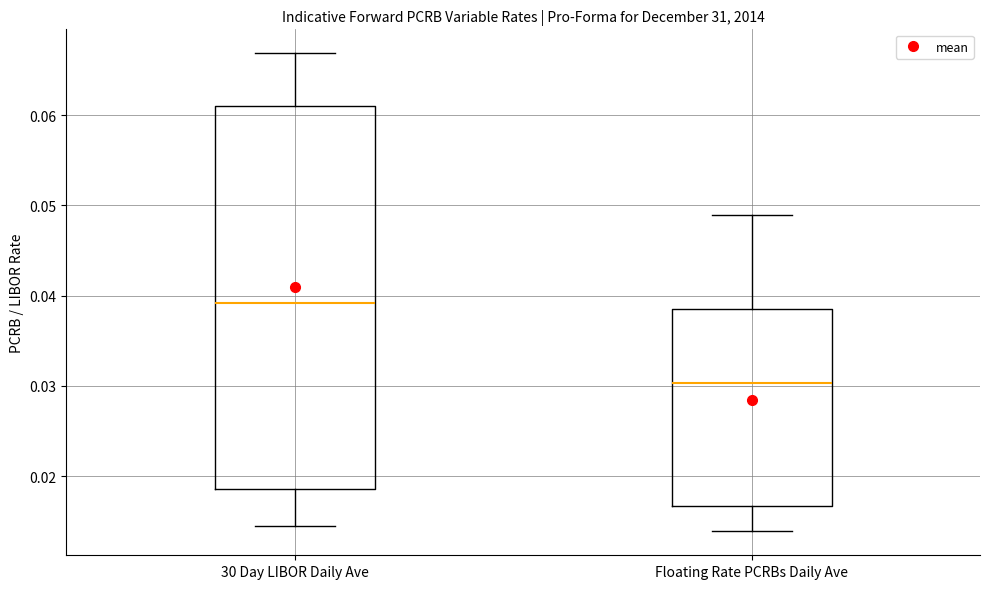

Reading left to right, read every box against the y-axis: the position of its median line, the range the box covers, and the ends of its whiskers. The values are not printed on the chart, so give them approximately, as read against the axis.

30 Day LIBOR Daily Ave: median 0.039, box 0.019 to 0.061, whiskers 0.014 to 0.067
Floating Rate PCRBs Daily Ave: median 0.030, box 0.017 to 0.039, whiskers 0.014 to 0.049